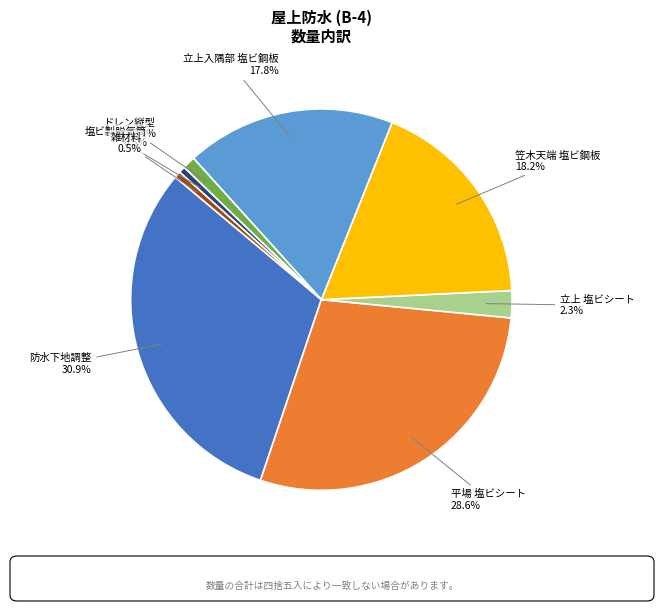

Does any single category account for the majority?

No